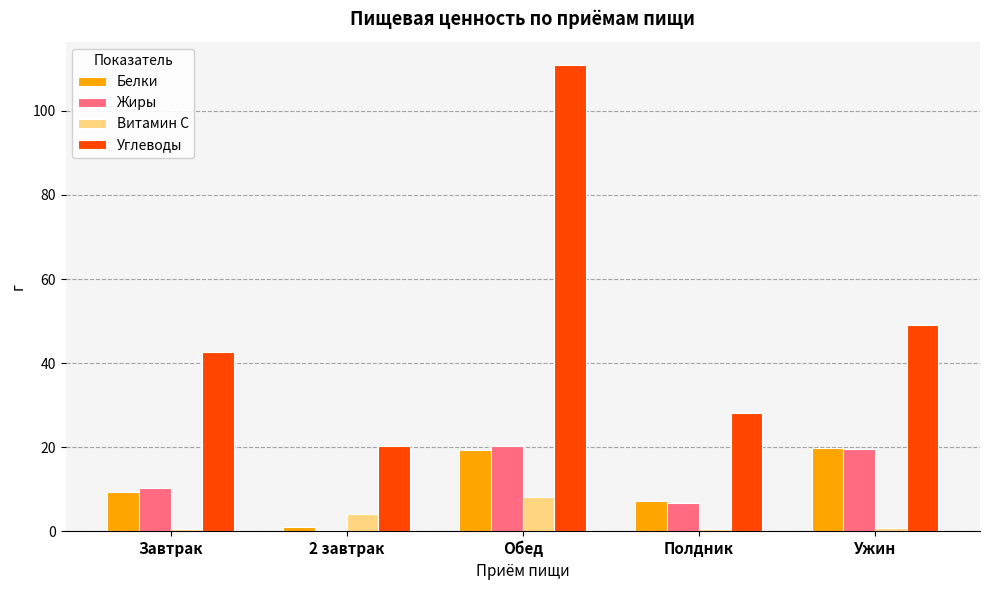

Which series has the largest range (max minus min)?

Углеводы